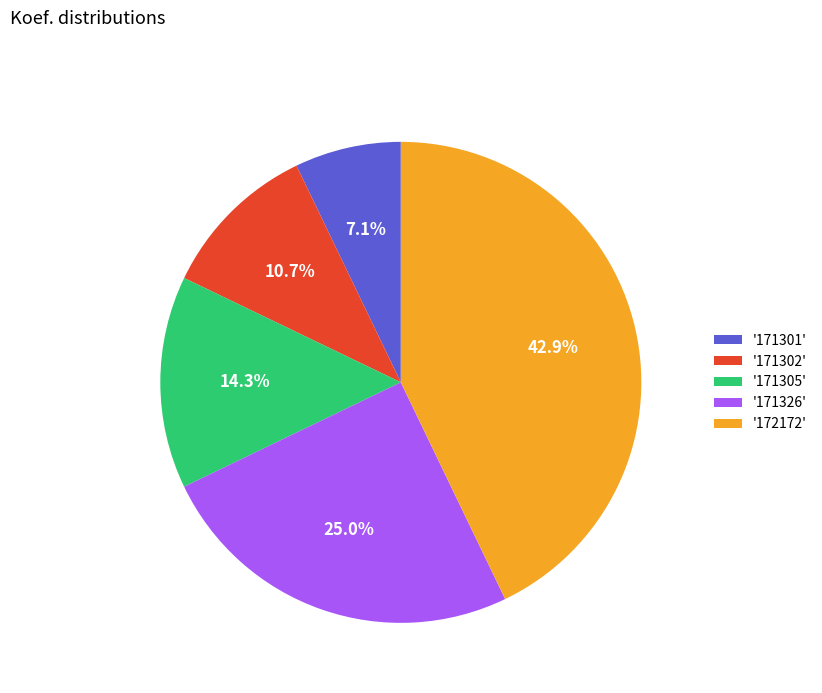

Between '171326' and '171301', which is larger?

'171326'